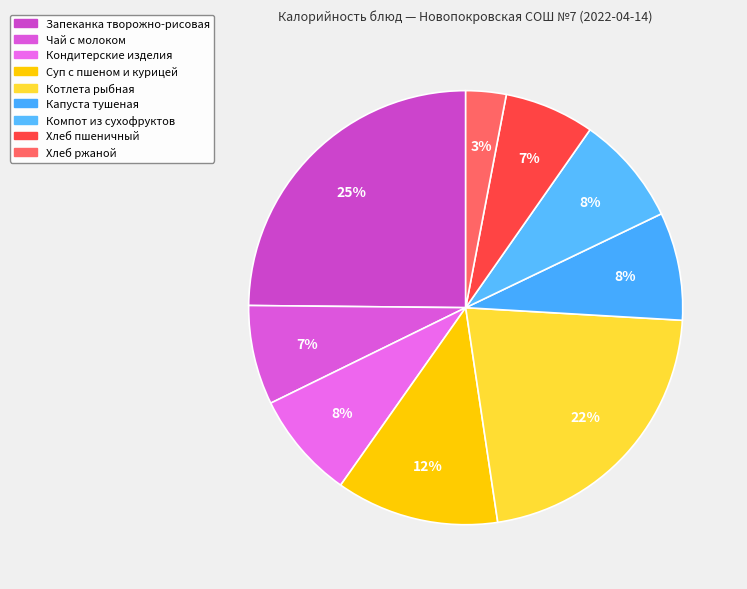

Count the number of slices in the pie.

9